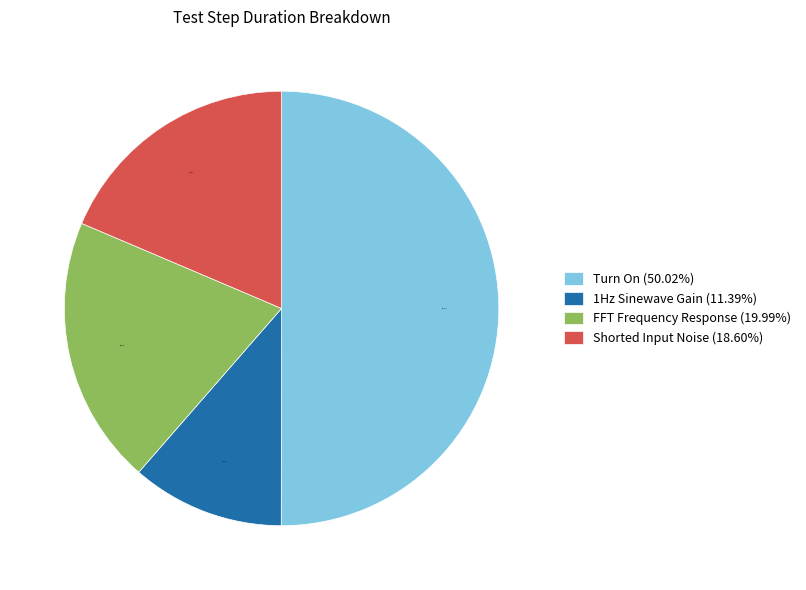

Which slice is the smallest?

1Hz Sinewave Gain